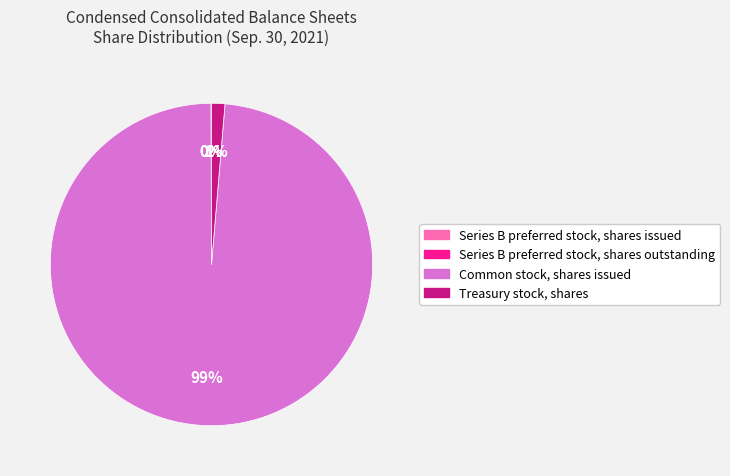

To the nearest percent, what is the difference between the largest and smallest slice percentages?

99%